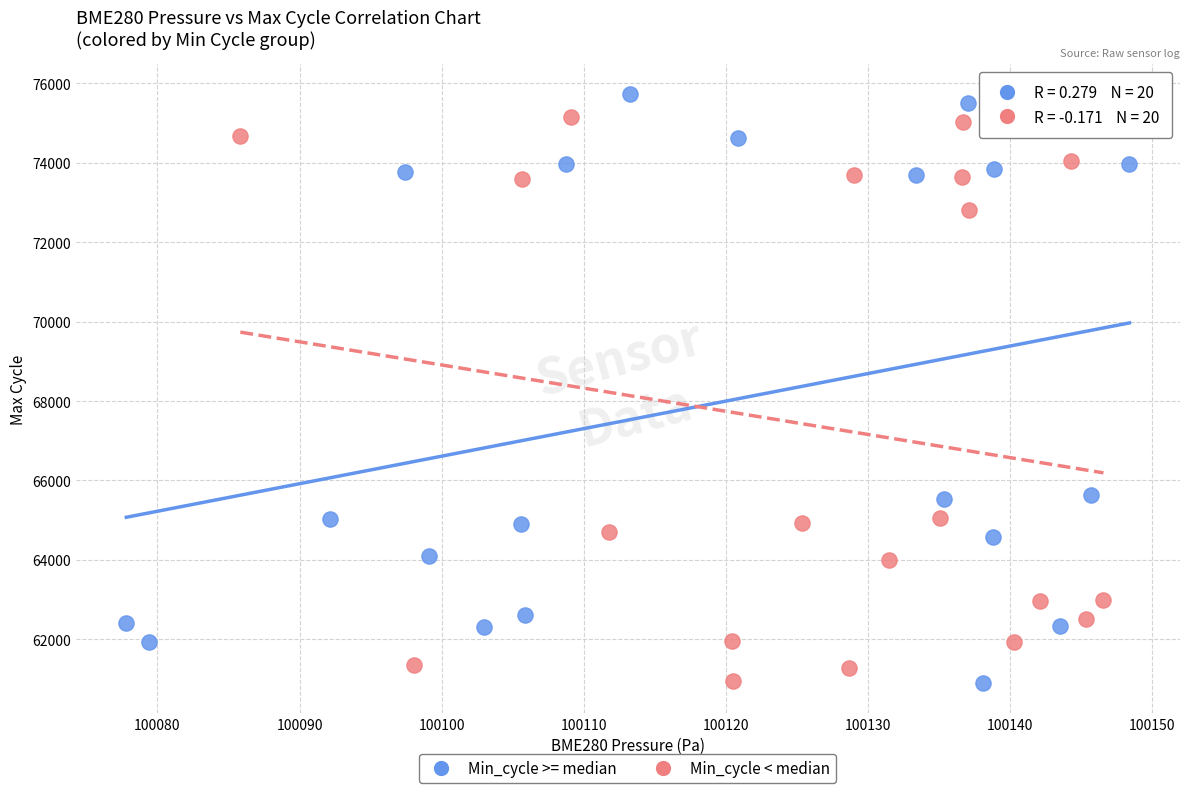

Which series contains the highest Y value?

Min_cycle >= median